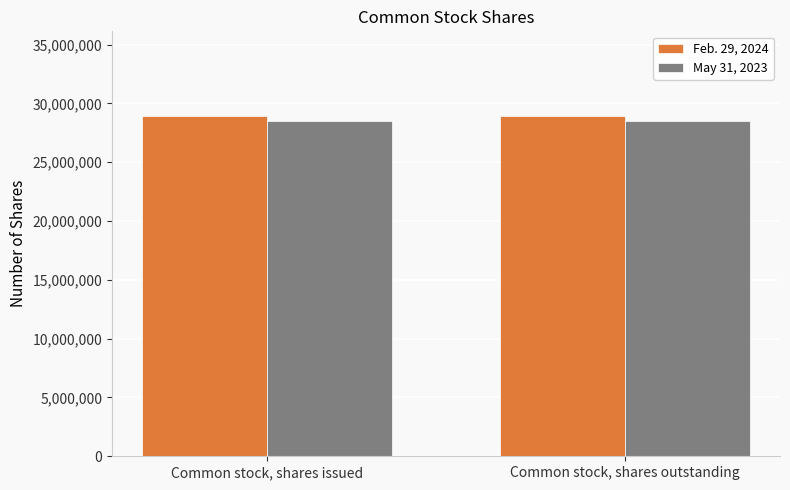

What is the spread (max minus min) of values at Common stock, shares outstanding?

367000